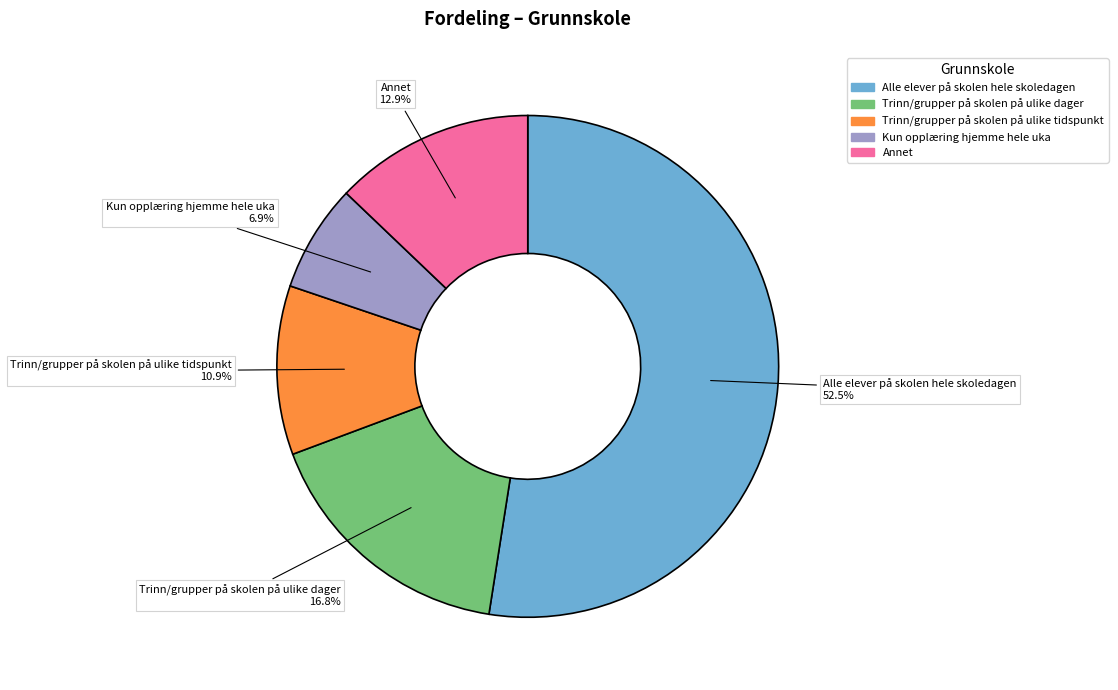

What percentage do Annet and Trinn/grupper på skolen på ulike tidspunkt together represent?

23.8%